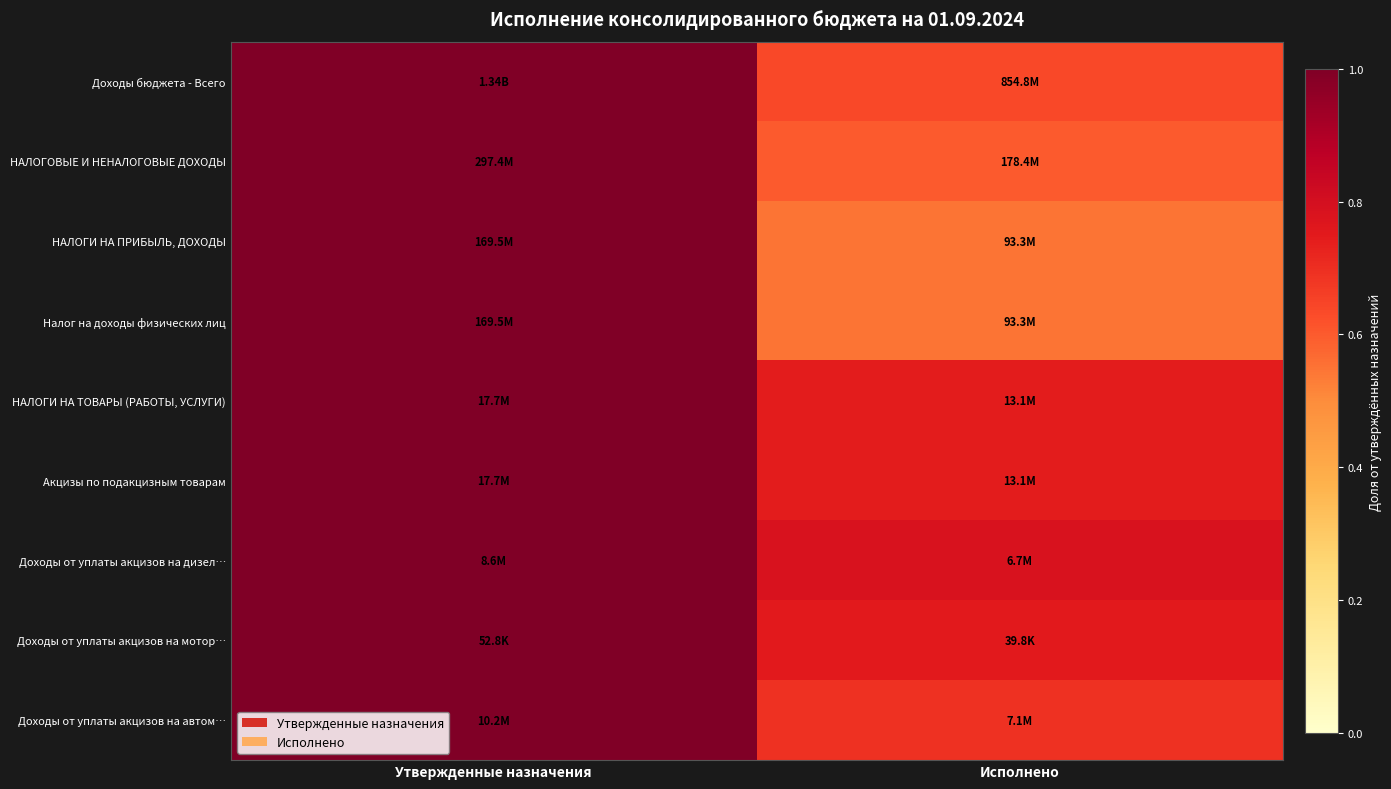

What is the spread (max minus min) of values at Исполнено?

0.2